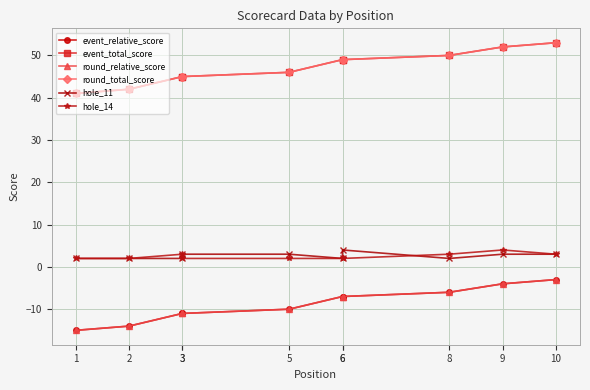

Count the number of data series in this chart.

6